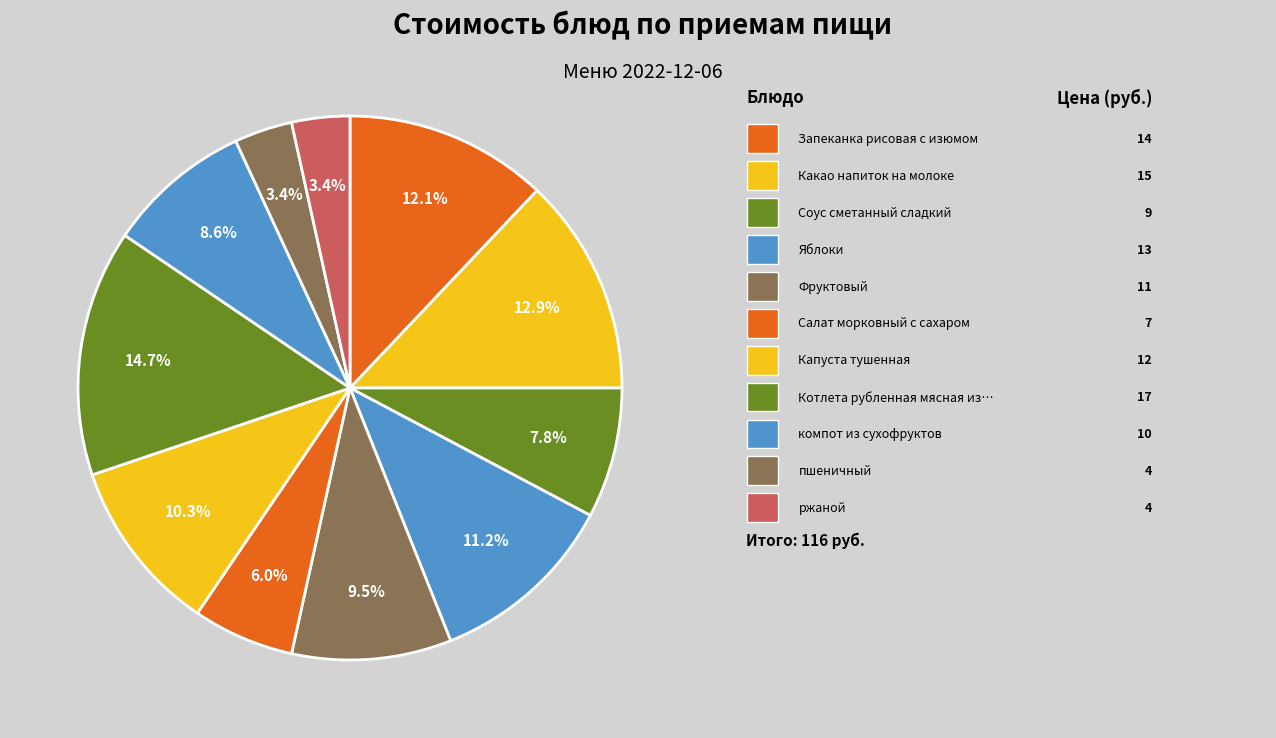

To the nearest percent, what is the difference between the largest and smallest slice percentages?

11%